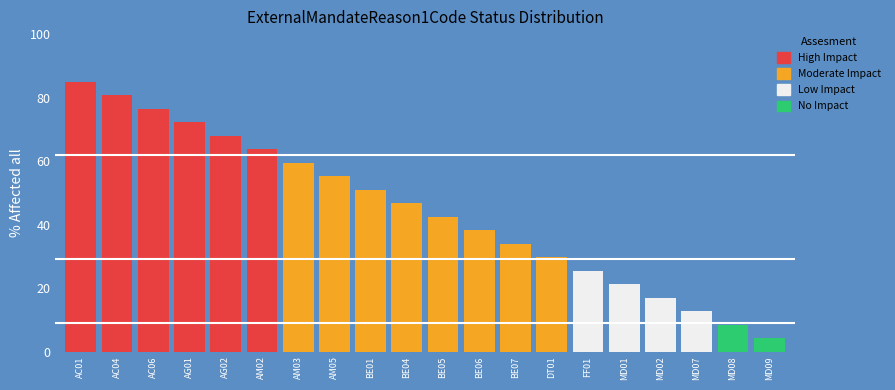

What is the label of the 15th bar from the left?

FF01